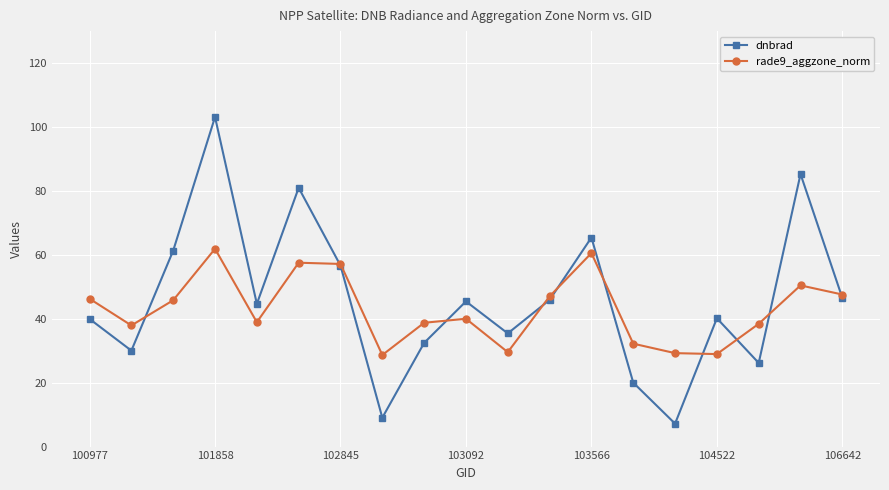

True or false: dnbrad has more than 0 points higher than both neighbors.

True